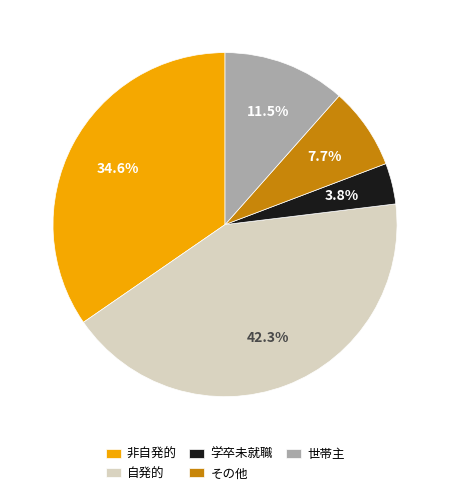

Is there a majority slice in this chart?

No